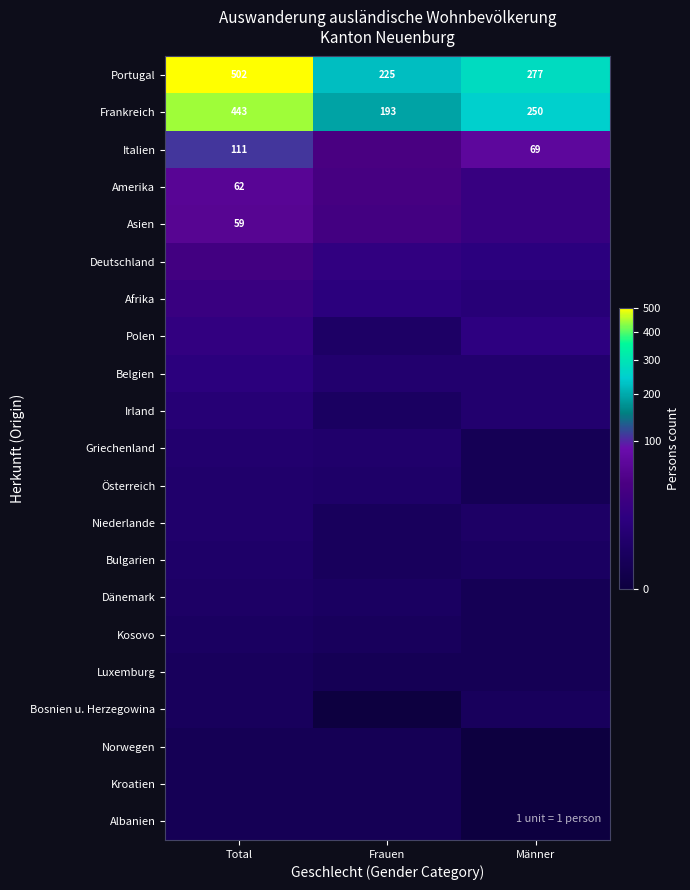

Where does the Portugal series first go above 277?

Total